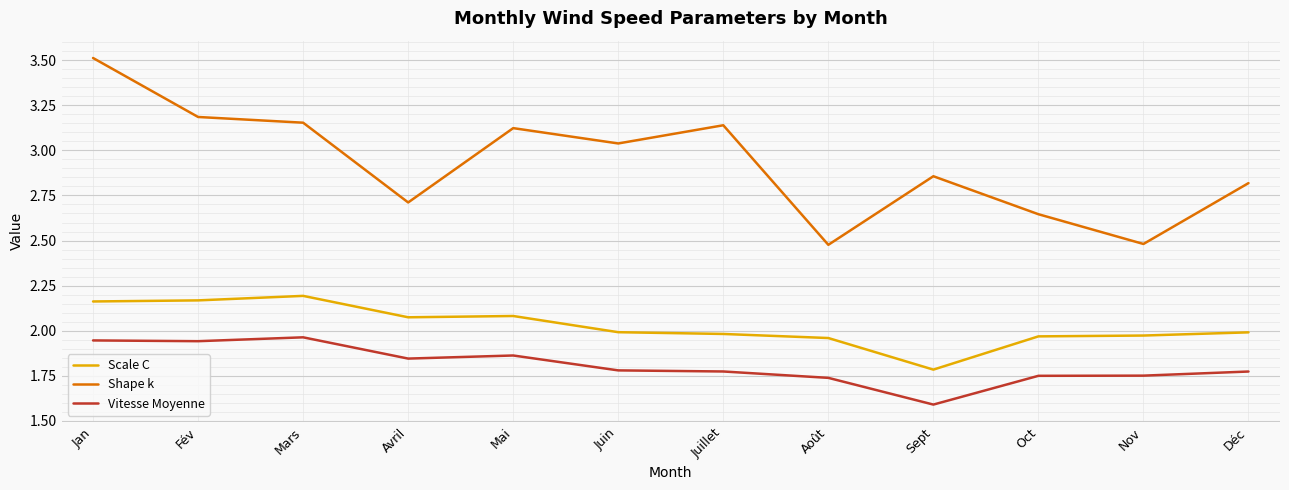

What is the difference between the maximum and minimum values in the Shape k series?

1.0